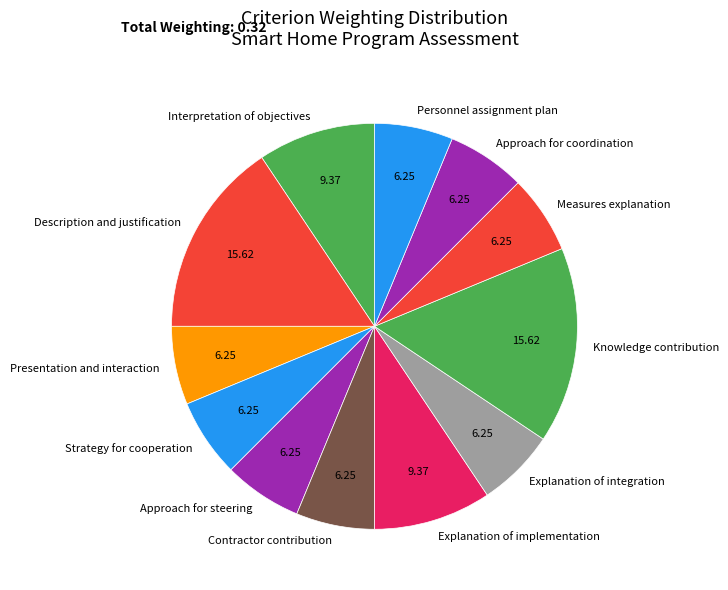

Does any single category account for the majority?

No